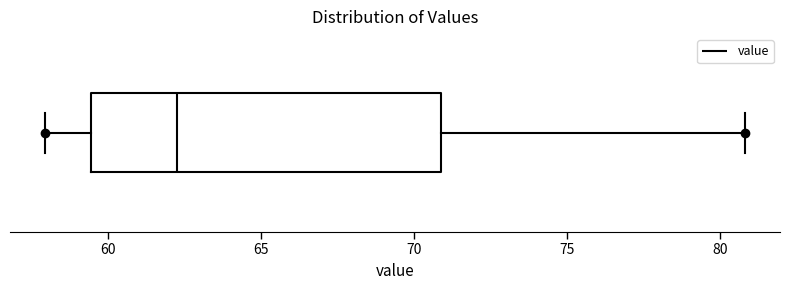

Transcribe this box plot: give where the median line is, the range the box spans, and where the two whiskers end, as read against the x-axis. The values are not printed on the chart, so give them approximately, as read against the axis.

median 62.5, box 59.5 to 71.0, whiskers 58.0 to 81.0